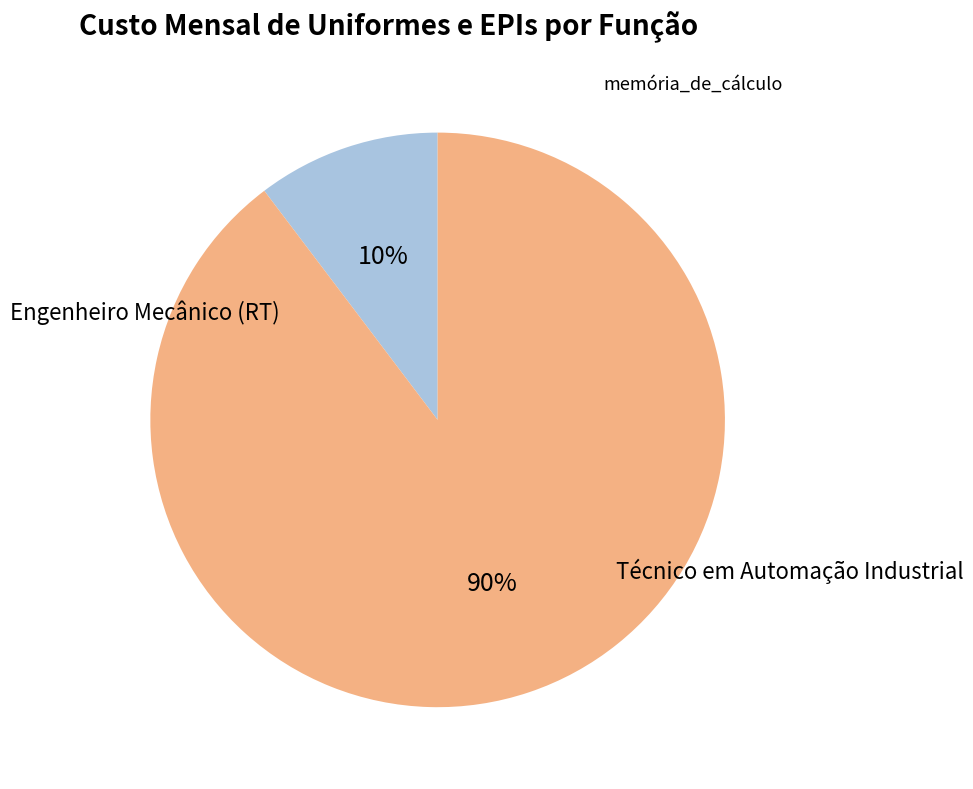

How many slices are in this pie chart?

2